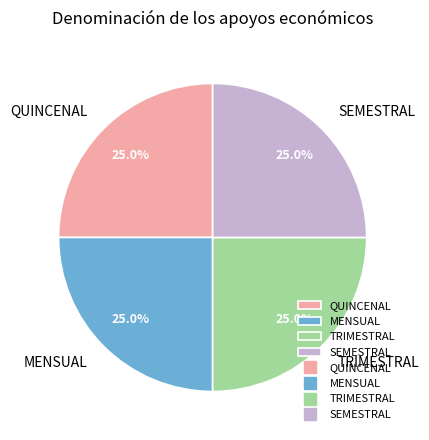

To the nearest percent, what percentage of the pie is MENSUAL?

25%